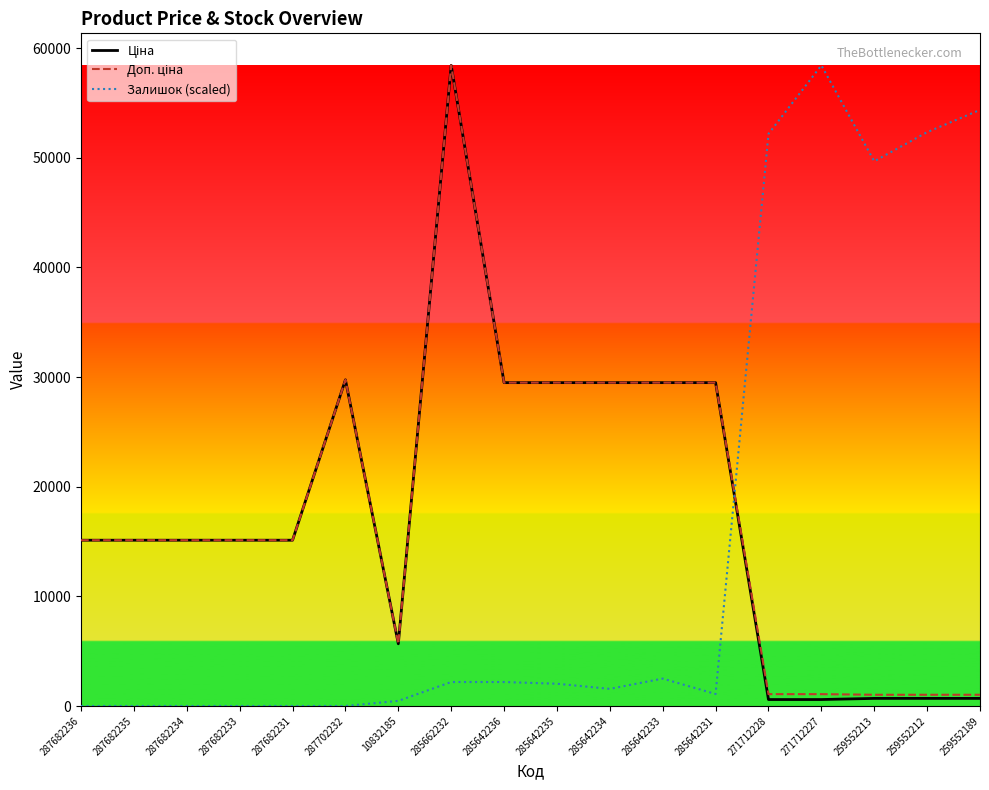

What is the total value across all series at 287682234?

30240.0